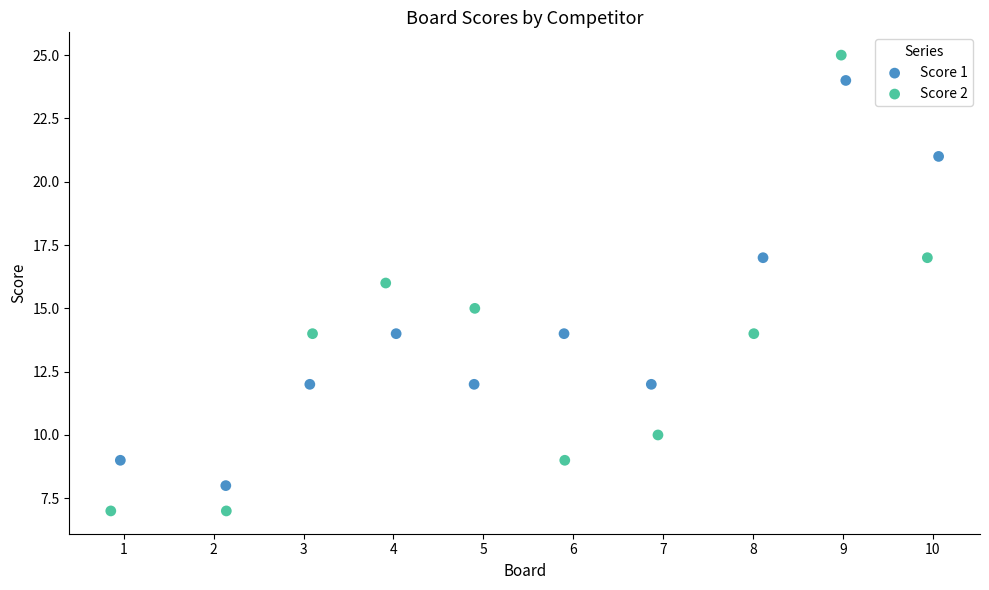

Which series has the largest Y range (max minus min)?

Score 2